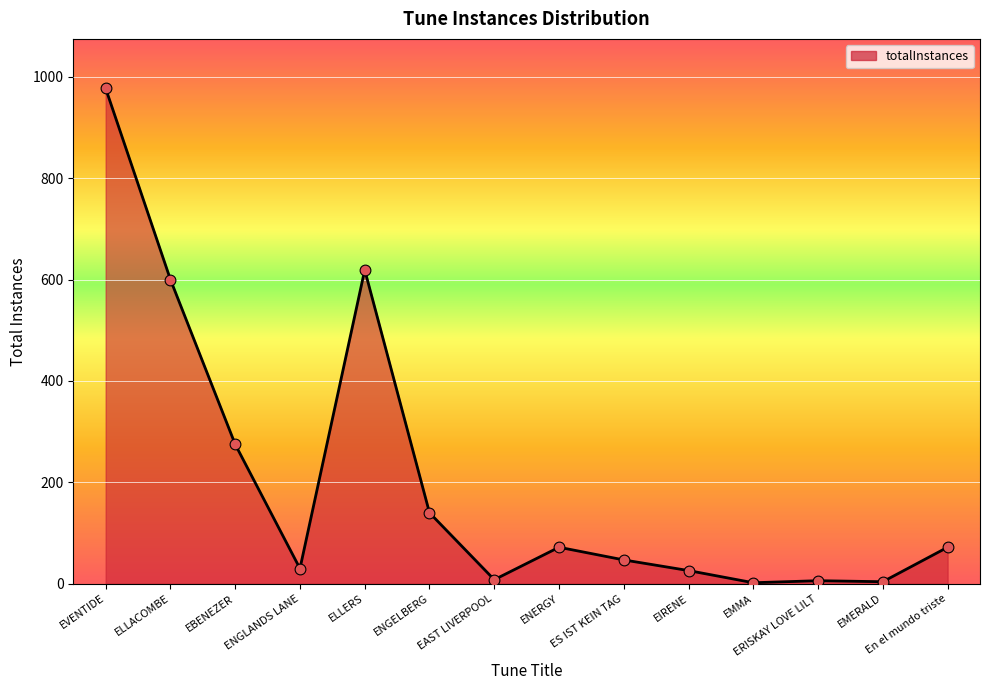

Between EBENEZER and ERISKAY LOVE LILT, which is larger?

EBENEZER